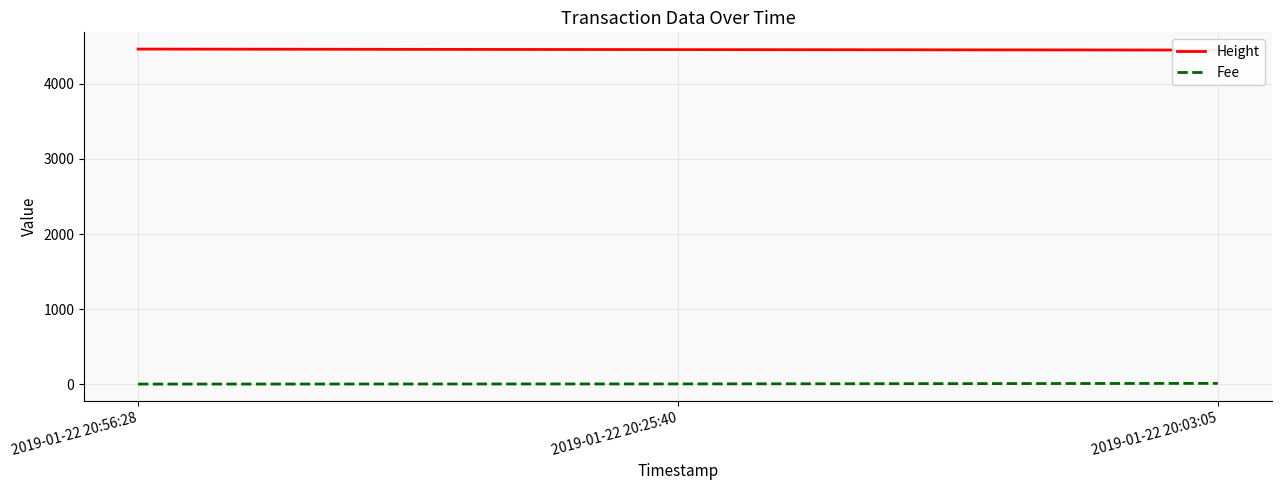

How many data points in Height are above 4457?

1